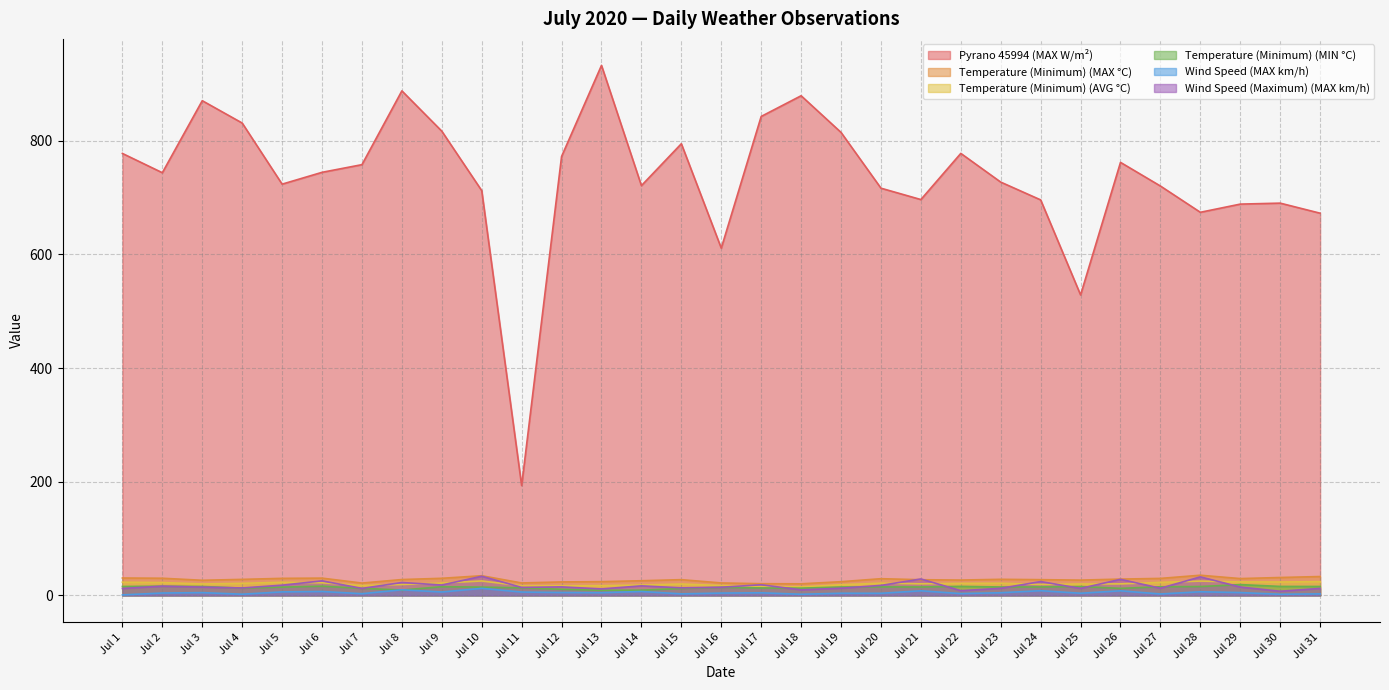

True or false: Temperature (Minimum) (MIN °C) and Temperature (Minimum) (MAX °C) cross at least once.

False